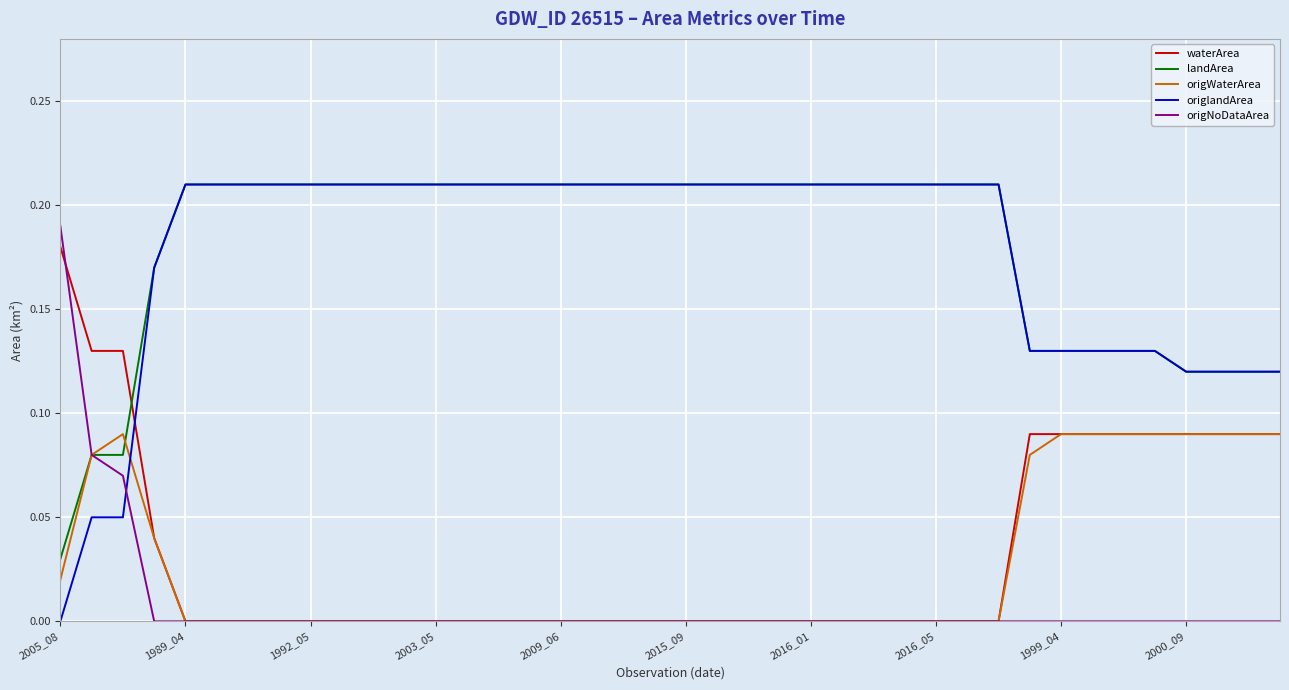

Which series has the widest spread of values?

origlandArea